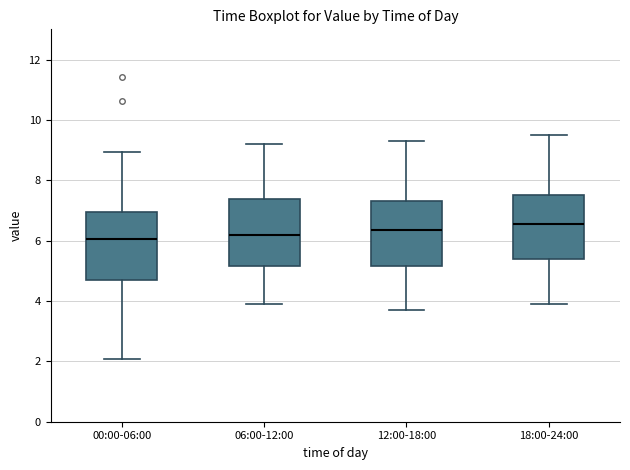

Reading left to right, read every box against the y-axis: the position of its median line, the range the box covers, and the ends of its whiskers. The values are not printed on the chart, so give them approximately, as read against the axis.

00:00-06:00: median 6.0, box 4.6 to 7.0, whiskers 2.0 to 9.0
06:00-12:00: median 6.2, box 5.2 to 7.4, whiskers 4.0 to 9.2
12:00-18:00: median 6.4, box 5.2 to 7.4, whiskers 3.8 to 9.4
18:00-24:00: median 6.6, box 5.4 to 7.6, whiskers 4.0 to 9.6